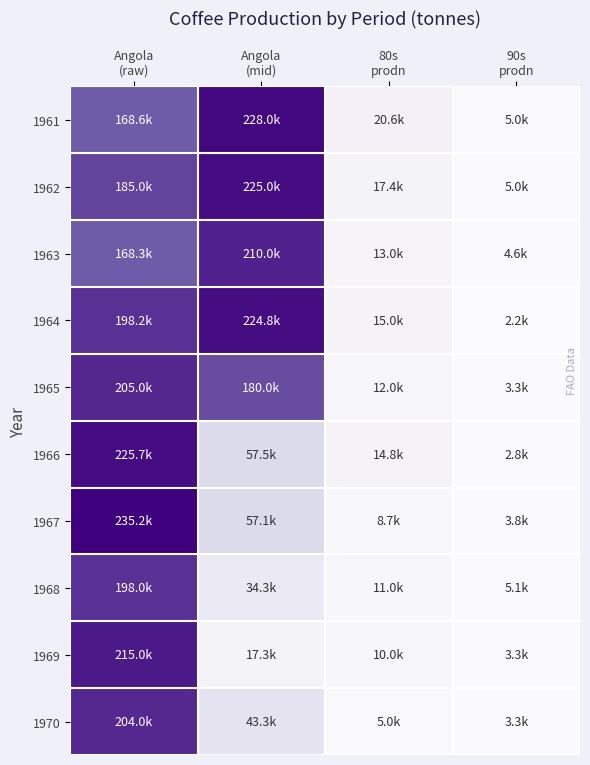

At which category is the sum across all series the highest?

Angola
(raw)